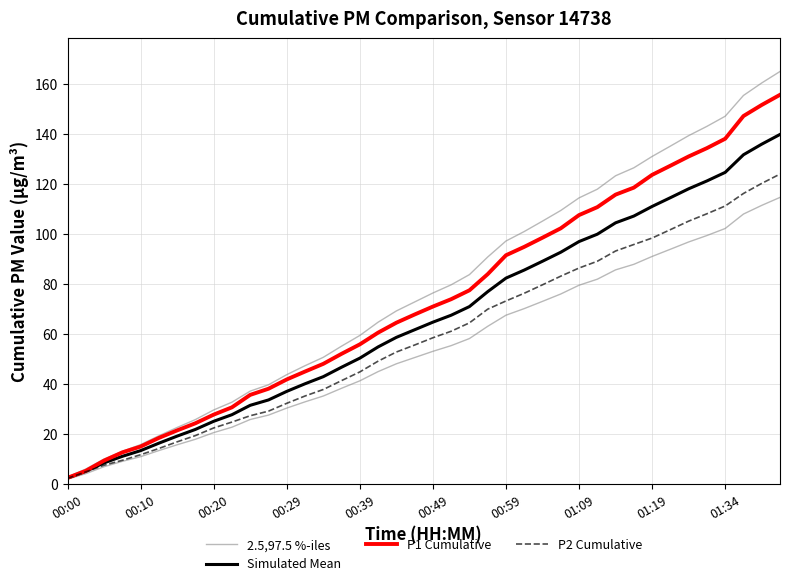

What is the sum of all Simulated Mean values?

2643.0